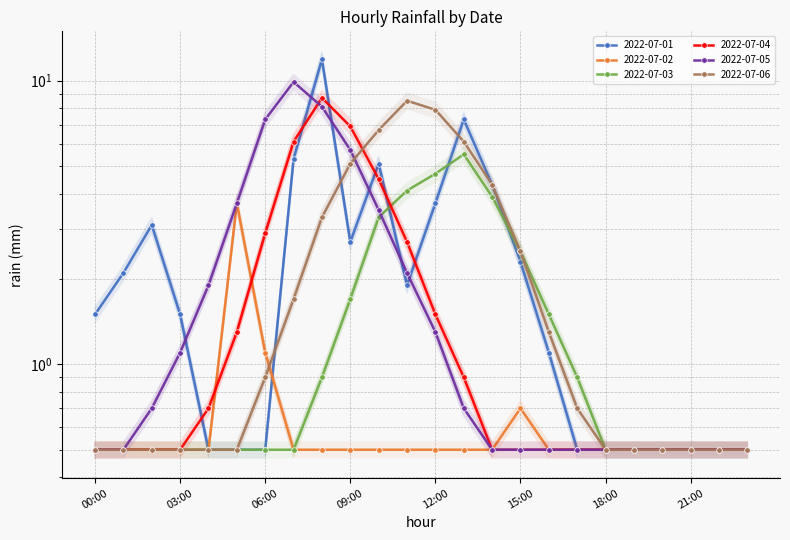

Reading left to right, transcribe all the data shown in this chart.

2022-07-01: 00:00=1.5	01:00=2.1	02:00=3.1	03:00=1.5	04:00=0.5	05:00=0.5	06:00=0.5	07:00=5.3	08:00=11.8	09:00=2.7	10:00=5.1	11:00=1.9	12:00=3.7	13:00=7.3	14:00=4.3	15:00=2.3	16:00=1.1	17:00=0.5	18:00=0.5	19:00=0.5	20:00=0.5	21:00=0.5	22:00=0.5	23:00=0.5
2022-07-02: 00:00=0.5	01:00=0.5	02:00=0.5	03:00=0.5	04:00=0.5	05:00=3.5	06:00=1.0	07:00=0.5	08:00=0.5	09:00=0.5	10:00=0.5	11:00=0.5	12:00=0.5	13:00=0.5	14:00=0.5	15:00=0.7	16:00=0.5	17:00=0.5	18:00=0.5	19:00=0.5	20:00=0.5	21:00=0.5	22:00=0.5	23:00=0.5
2022-07-03: 00:00=0.5	01:00=0.5	02:00=0.5	03:00=0.5	04:00=0.5	05:00=0.5	06:00=0.5	07:00=0.5	08:00=0.8	09:00=1.6	10:00=3.1	11:00=3.8	12:00=4.4	13:00=5.1	14:00=3.7	15:00=2.3	16:00=1.4	17:00=0.8	18:00=0.5	19:00=0.5	20:00=0.5	21:00=0.5	22:00=0.5	23:00=0.5
2022-07-04: 00:00=0.5	01:00=0.5	02:00=0.5	03:00=0.5	04:00=0.7	05:00=1.3	06:00=2.9	07:00=6.1	08:00=8.8	09:00=6.9	10:00=4.5	11:00=2.7	12:00=1.5	13:00=0.9	14:00=0.5	15:00=0.5	16:00=0.5	17:00=0.5	18:00=0.5	19:00=0.5	20:00=0.5	21:00=0.5	22:00=0.5	23:00=0.5
2022-07-05: 00:00=0.5	01:00=0.5	02:00=0.7	03:00=1.0	04:00=1.8	05:00=3.5	06:00=6.8	07:00=9.3	08:00=7.6	09:00=5.3	10:00=3.3	11:00=2.0	12:00=1.2	13:00=0.7	14:00=0.5	15:00=0.5	16:00=0.5	17:00=0.5	18:00=0.5	19:00=0.5	20:00=0.5	21:00=0.5	22:00=0.5	23:00=0.5
2022-07-06: 00:00=0.5	01:00=0.5	02:00=0.5	03:00=0.5	04:00=0.5	05:00=0.5	06:00=0.9	07:00=1.7	08:00=3.3	09:00=5.1	10:00=6.7	11:00=8.5	12:00=7.9	13:00=6.1	14:00=4.3	15:00=2.5	16:00=1.3	17:00=0.7	18:00=0.5	19:00=0.5	20:00=0.5	21:00=0.5	22:00=0.5	23:00=0.5